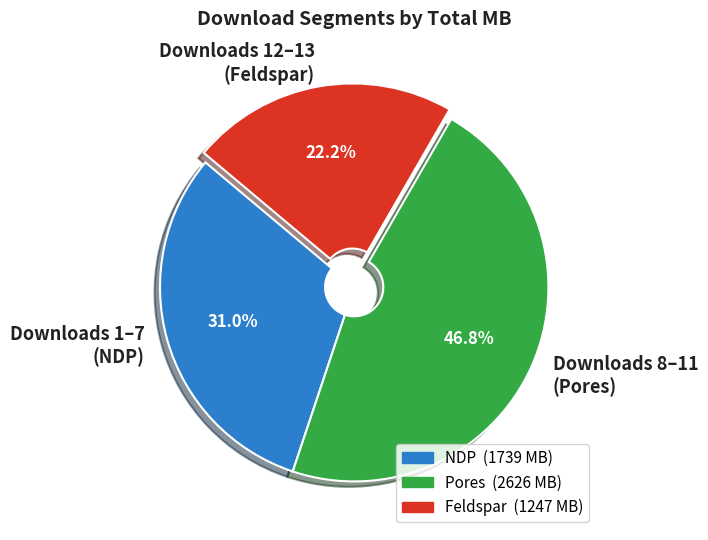

How many segments does this pie chart have?

3